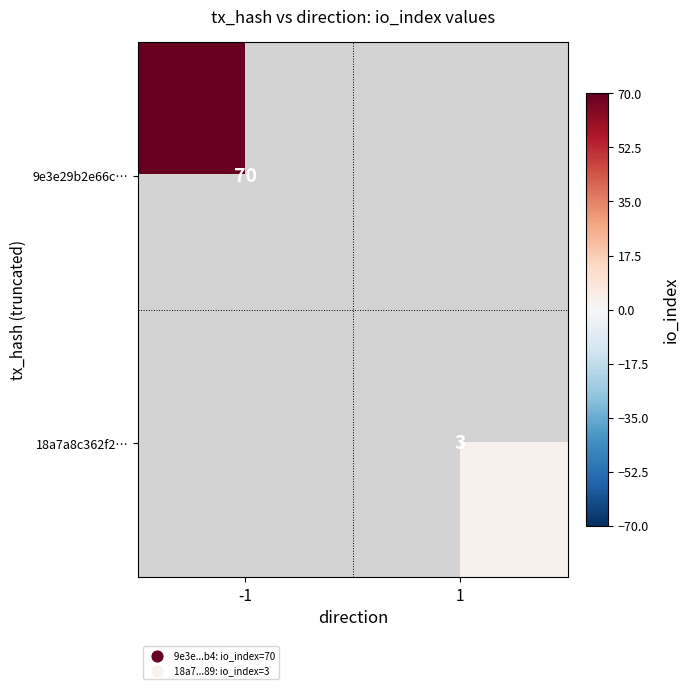

The 18a7a8c362f2… series shows 1 at 1. True or false?

False